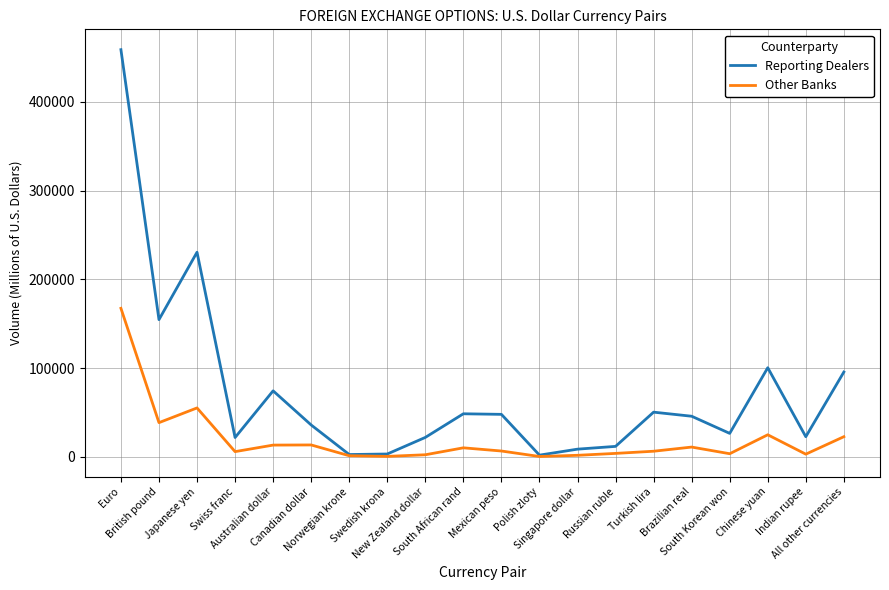

What is the sum of the Other Banks values at Euro and Brazilian real?

178369.0